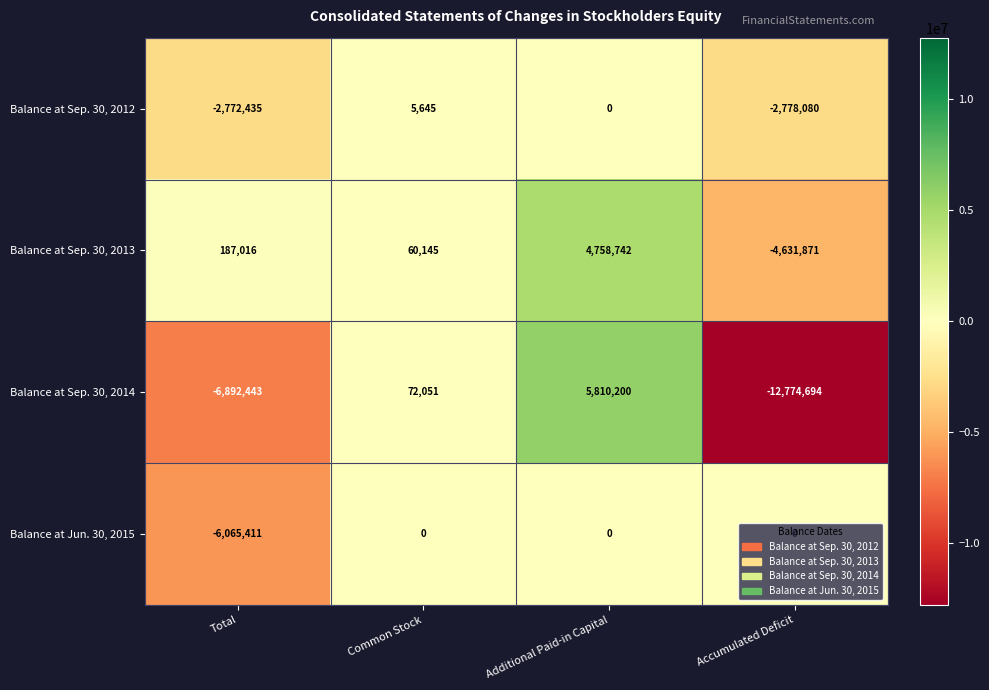

Which category has the highest value across all series?

Additional Paid-in Capital